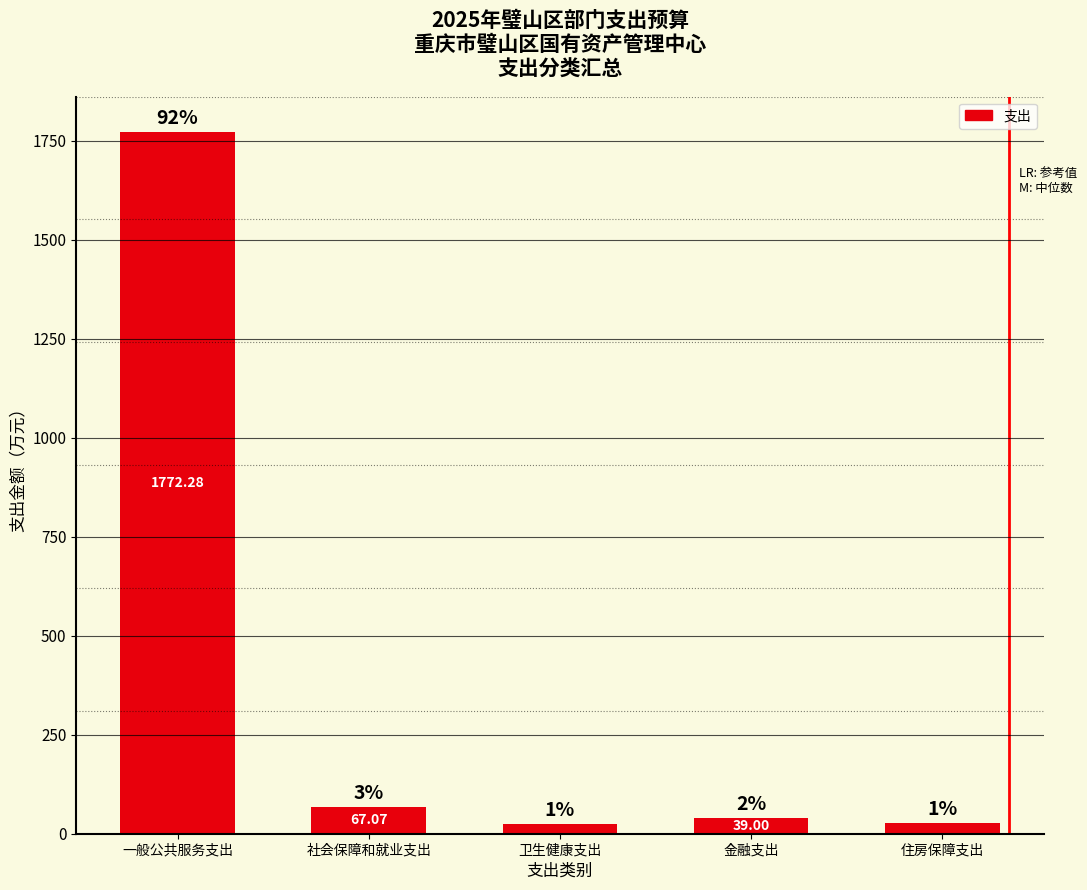

What is the label of the 2nd bar from the right?

金融支出